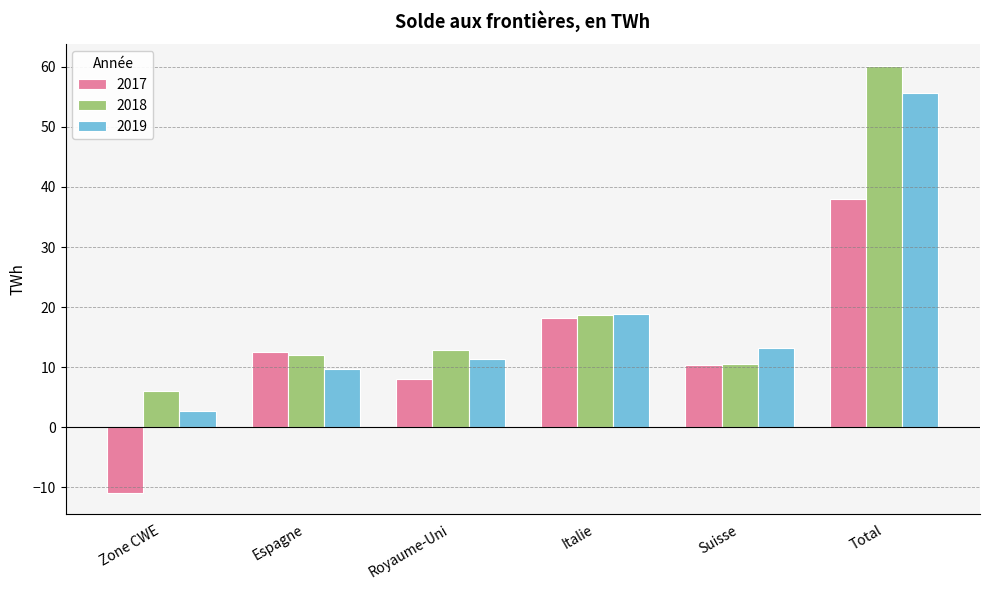

How many bars are there in total?

18